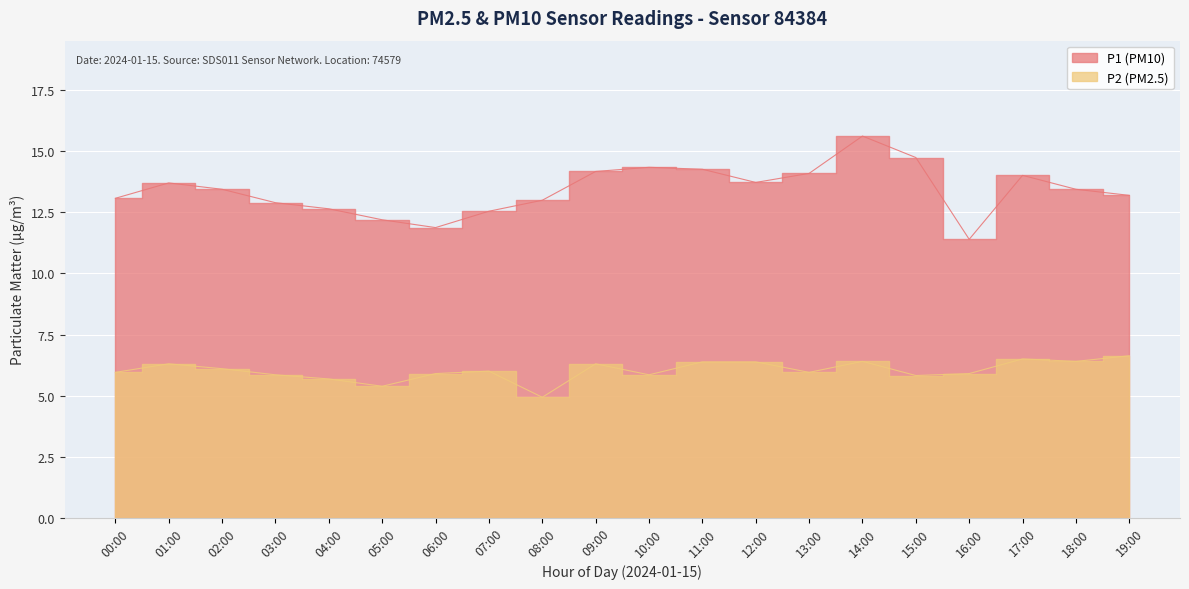

What value does the P1 series have at 06:00?

11.9